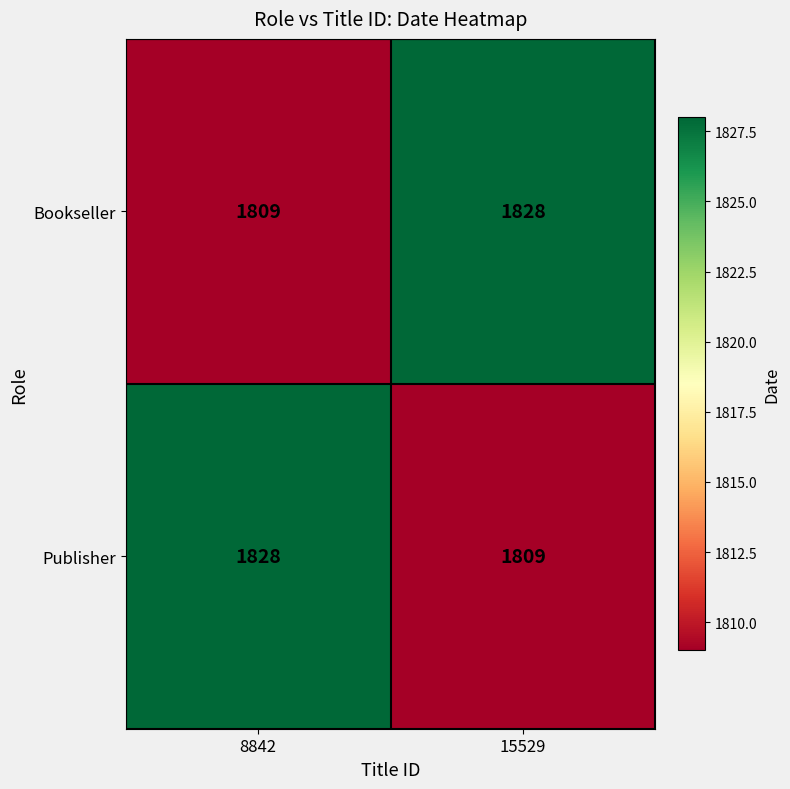

Reading right to left, what are all the values shown in this chart?

Bookseller: 15529=1828	8842=1809
Publisher: 15529=1809	8842=1828